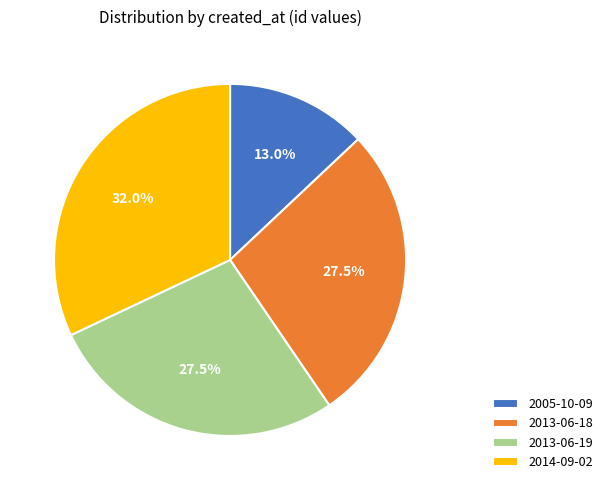

Approximately how many times larger is the value at 2005-10-09 compared to 2013-06-19?

0.5